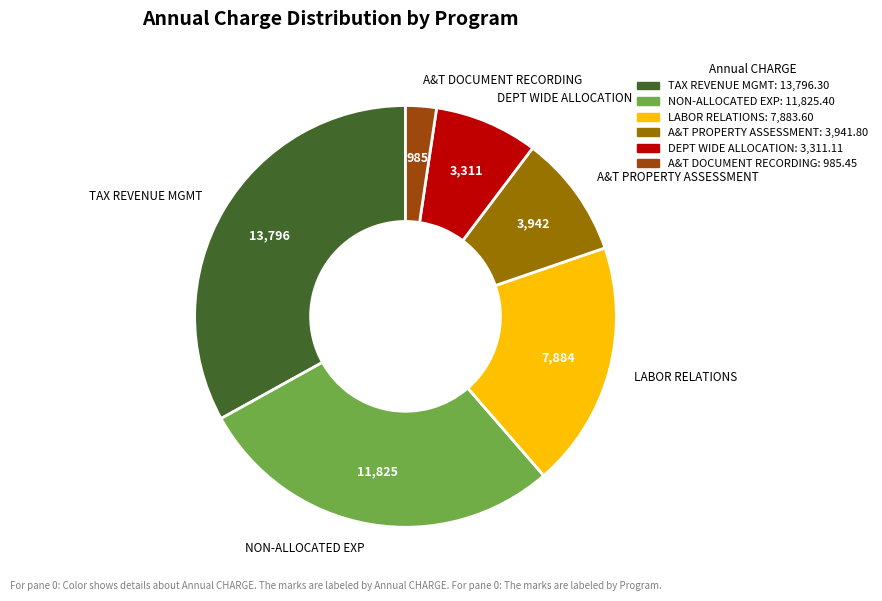

Which has a higher value, A&T DOCUMENT RECORDING or A&T PROPERTY ASSESSMENT?

A&T PROPERTY ASSESSMENT